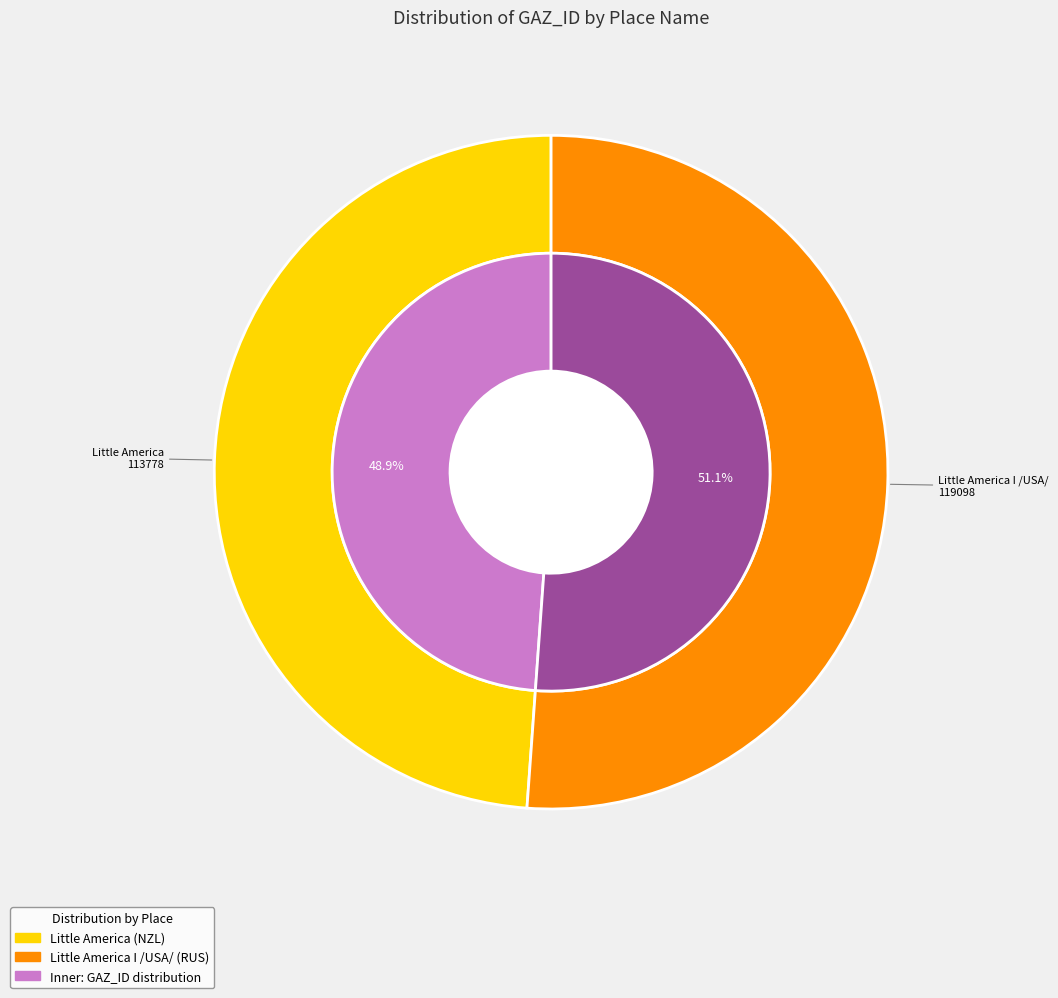

To the nearest percent, what is the average slice percentage?

50%